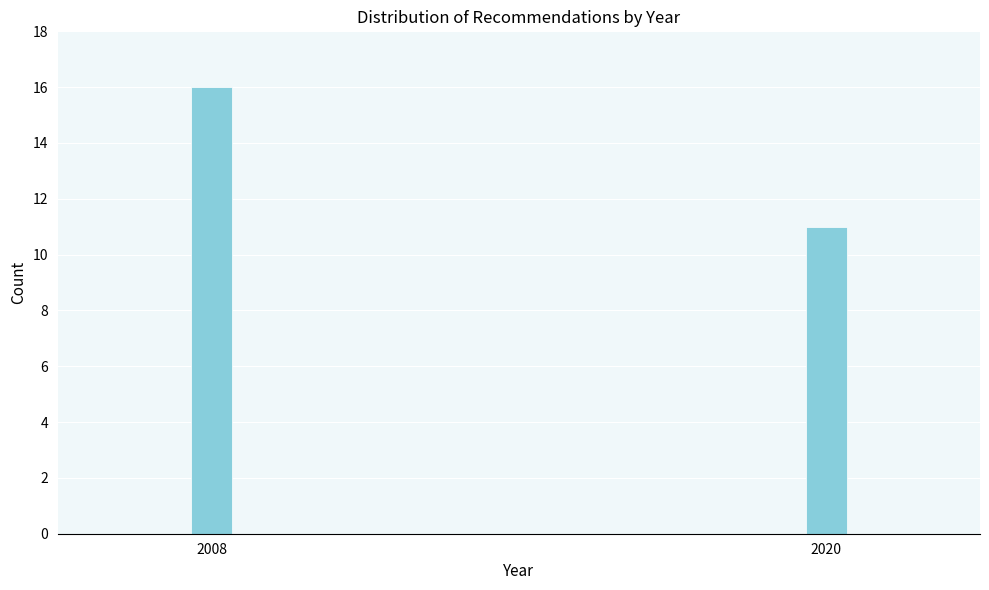

Reading left to right, transcribe all the data shown in this chart.

16	11